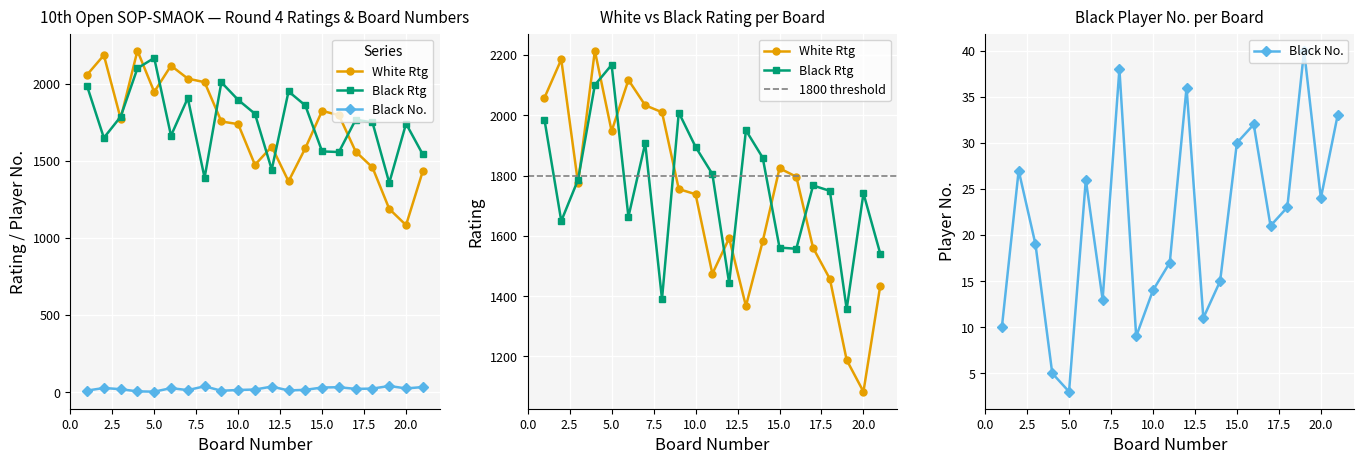

The value of White Rtg at 21 is 1434. True or false?

True